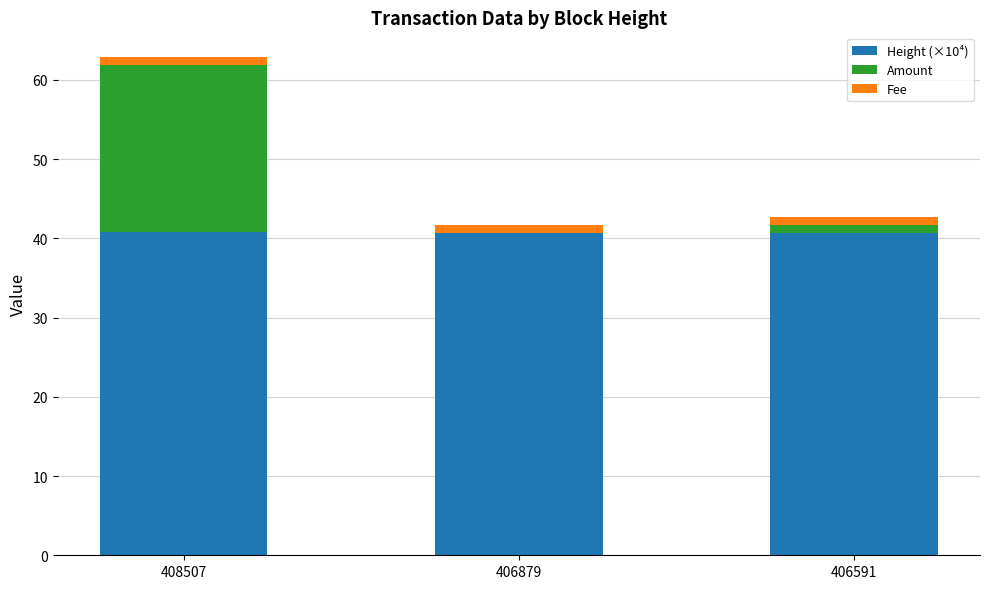

Are the bars horizontal?

No